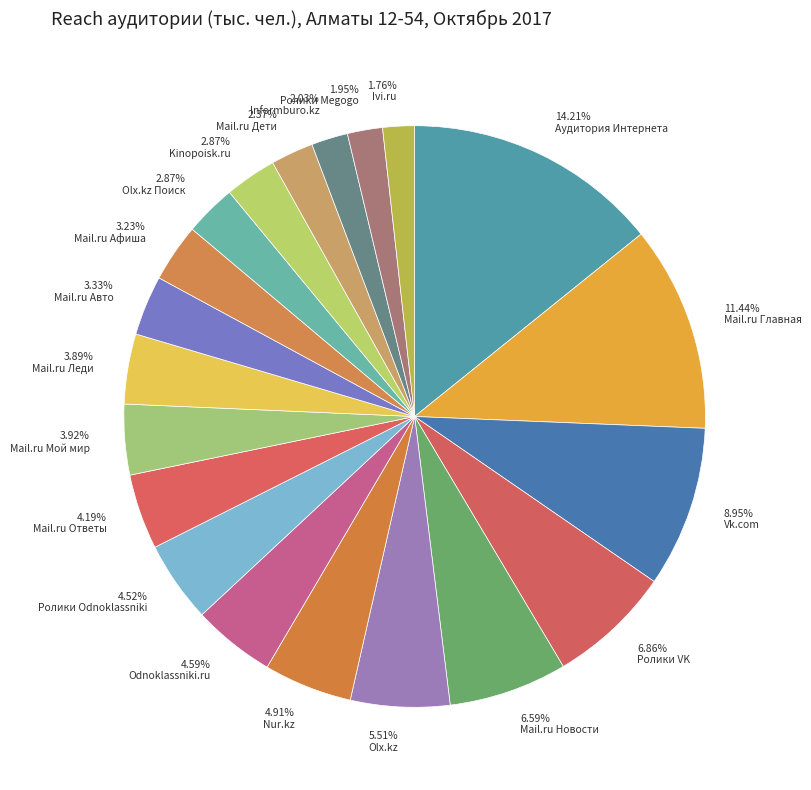

To the nearest percent, what percentage of the pie is Odnoklassniki.ru?

5%